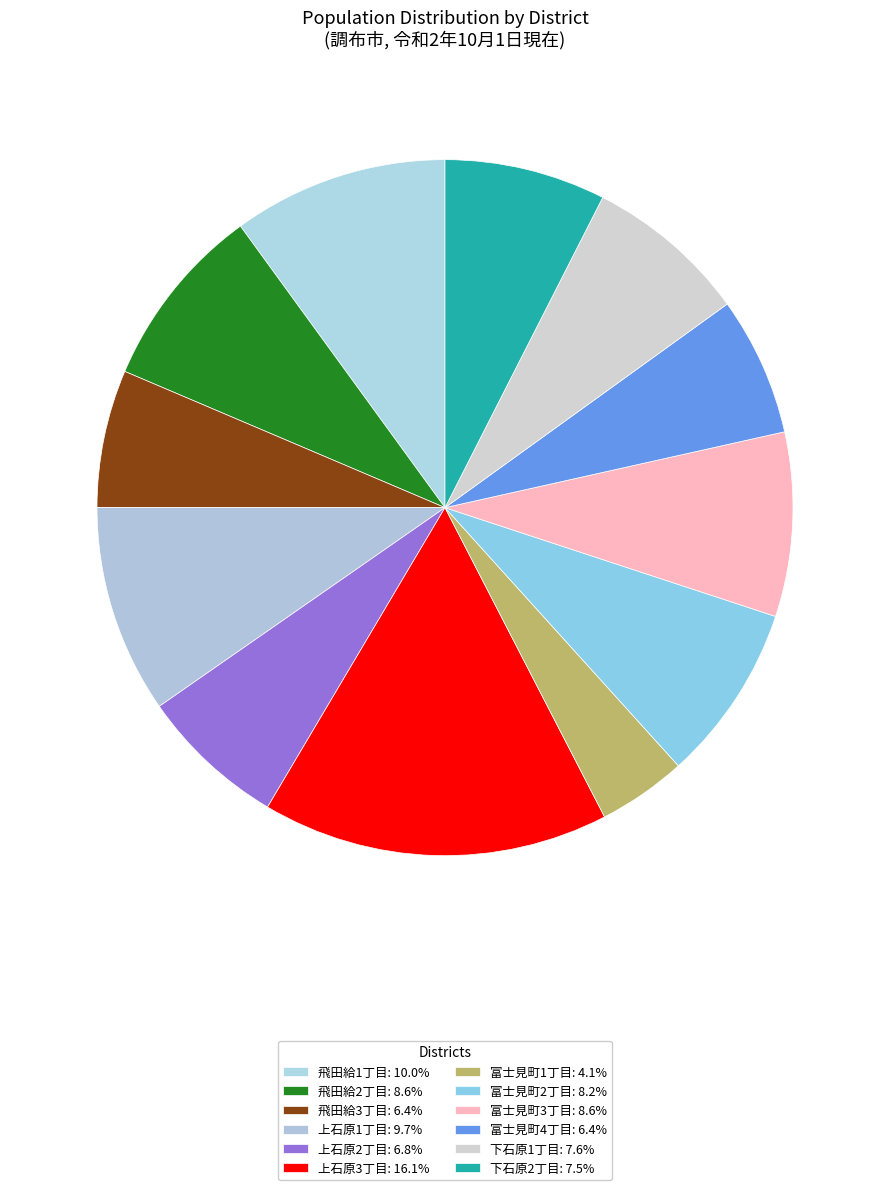

Do 富士見町4丁目 and 富士見町3丁目 together represent more than half of the pie?

No